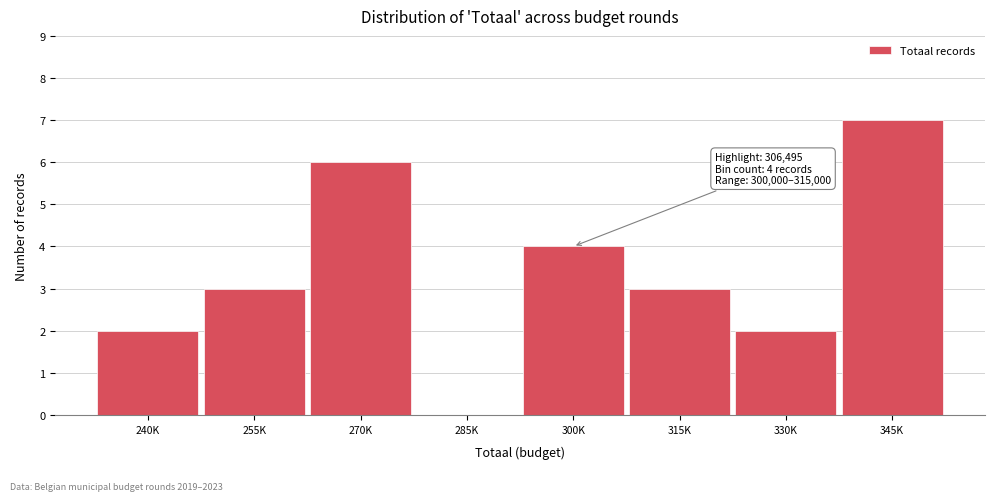

Reading left to right, list all the values displayed in this chart.

240K=2	255K=3	270K=6	285K=0	300K=4	315K=3	330K=2	345K=7